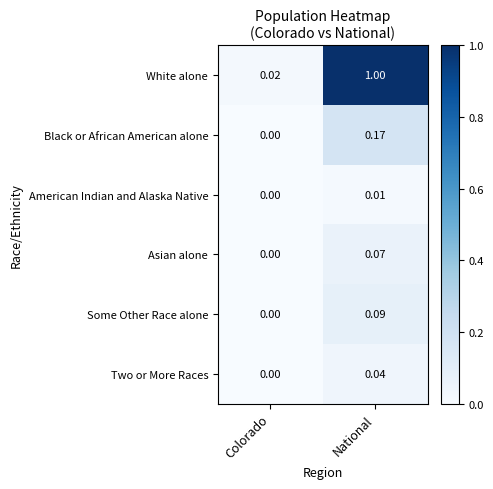

Is the value of Two or More Races at National greater than the value of Some Other Race alone at Colorado?

Yes